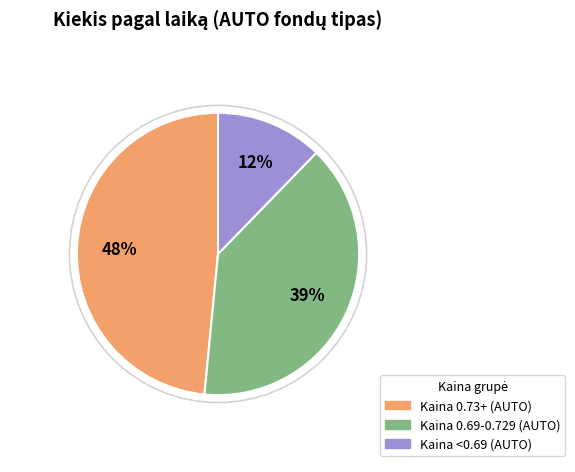

Does any single category account for the majority?

No